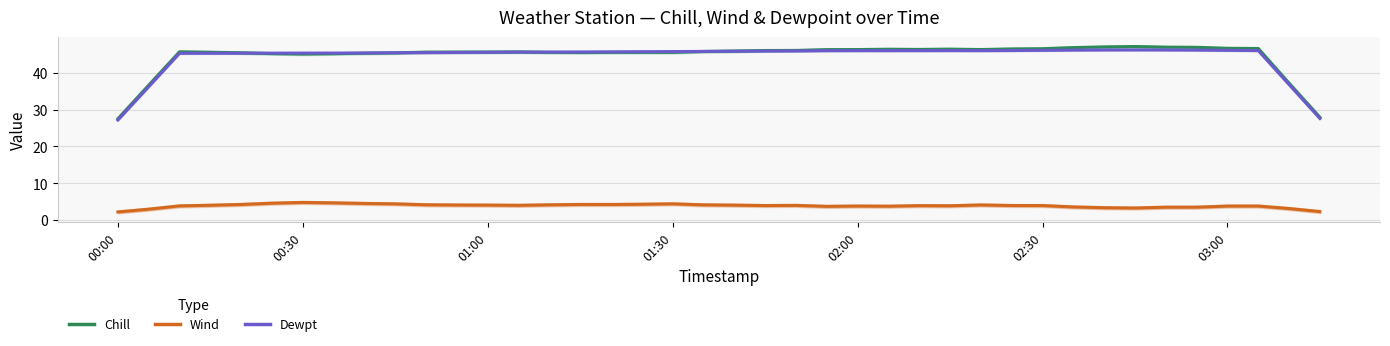

What is the average value of the Chill (°F) series?

44.6